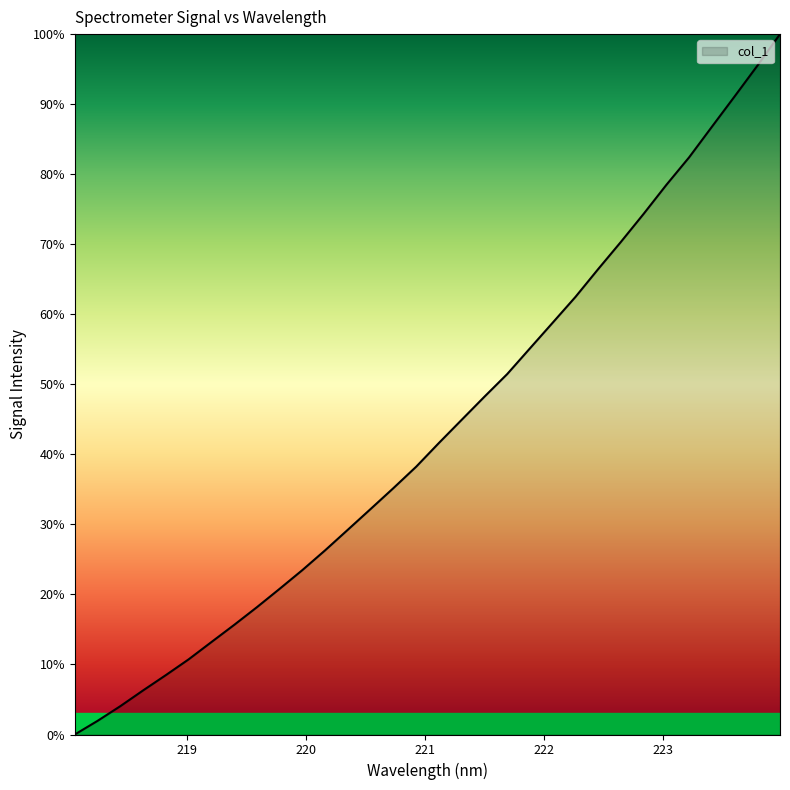

What is the difference between the maximum and minimum values?

100.0